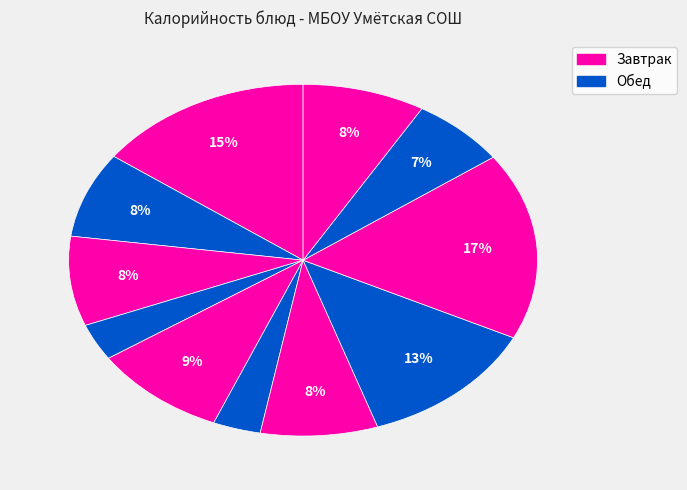

How many slices are in this pie chart?

11